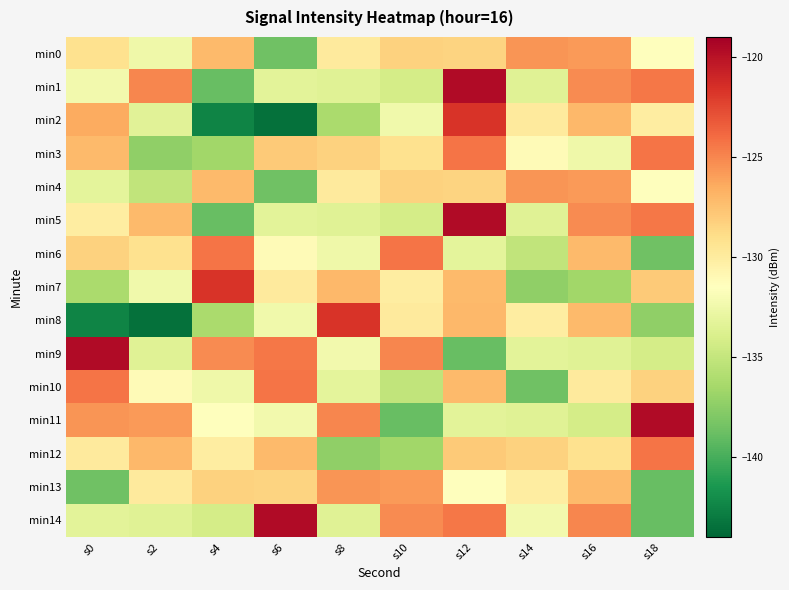

Which series changed the most between s2 and s14?

min8